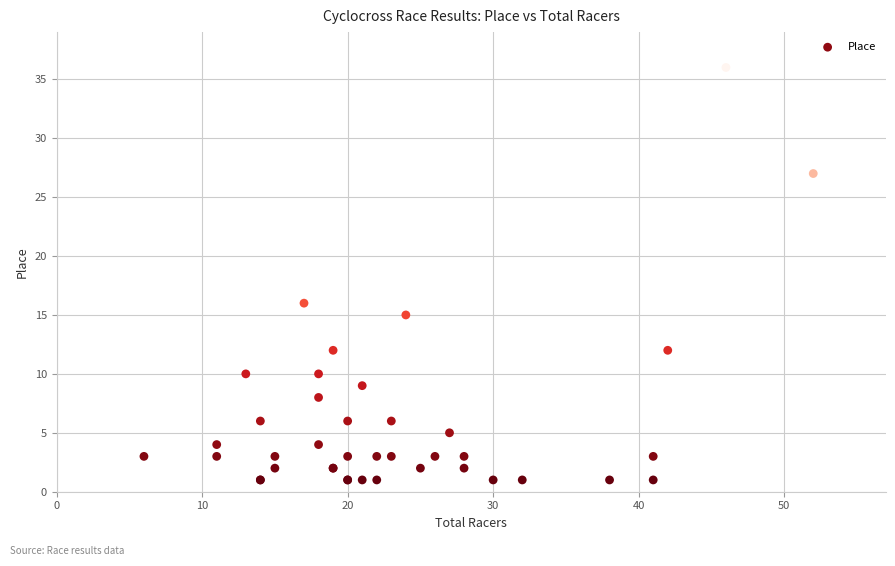

What Y value in the scatter plot is closest to 18?

16